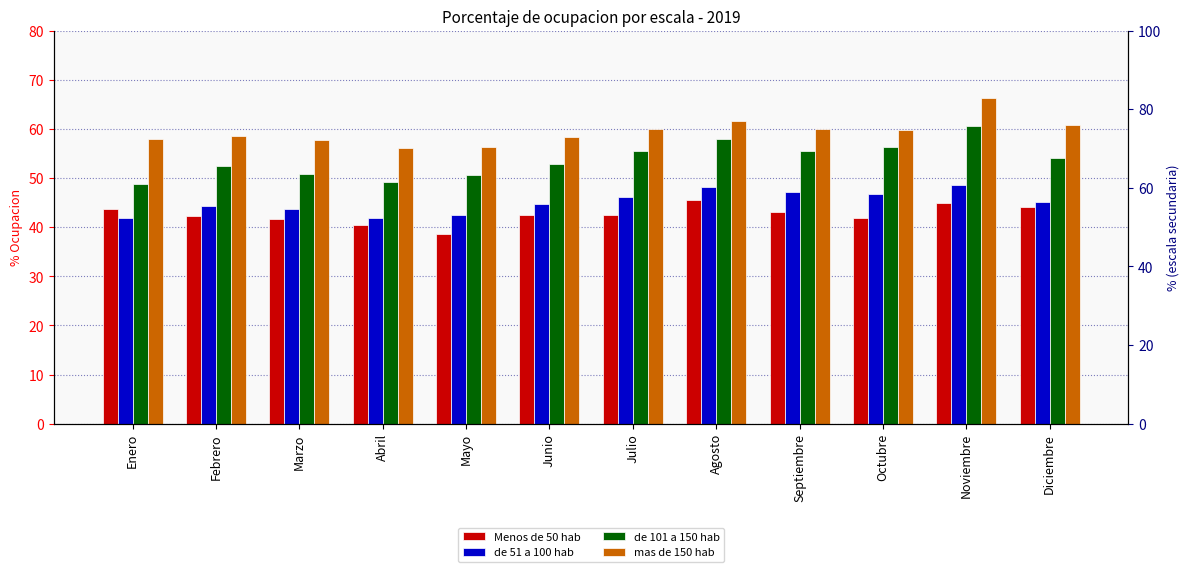

Between Enero and Septiembre, which series saw the biggest shift?

de 101 a 150 hab